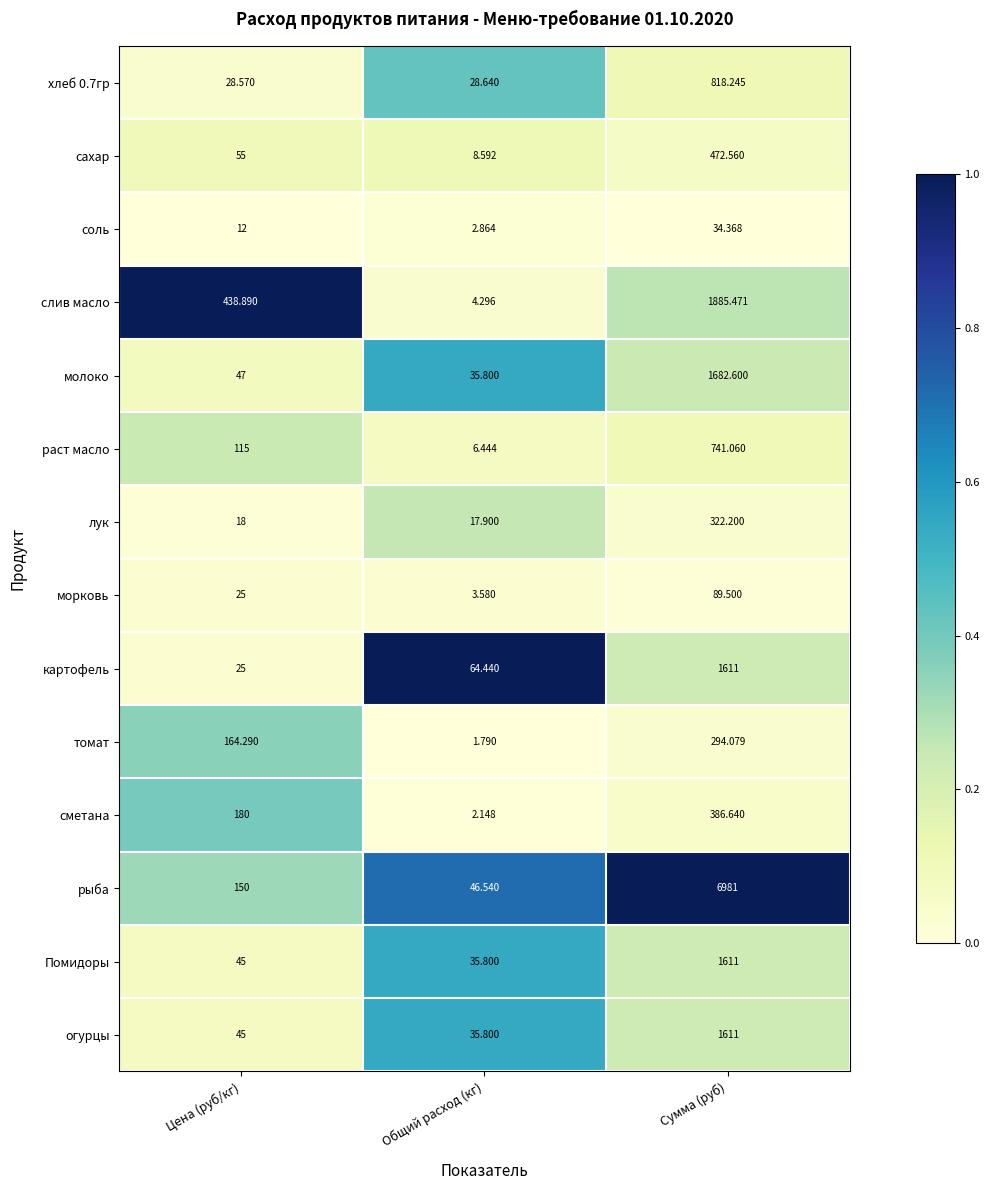

Which series has the largest total across all categories?

рыба